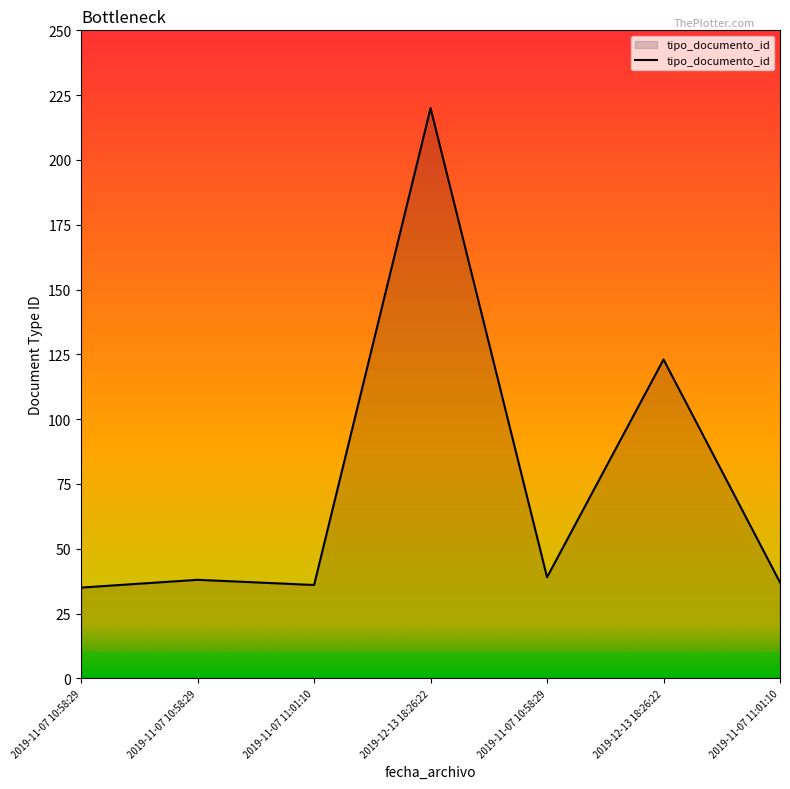

What is the sum of all values?

528